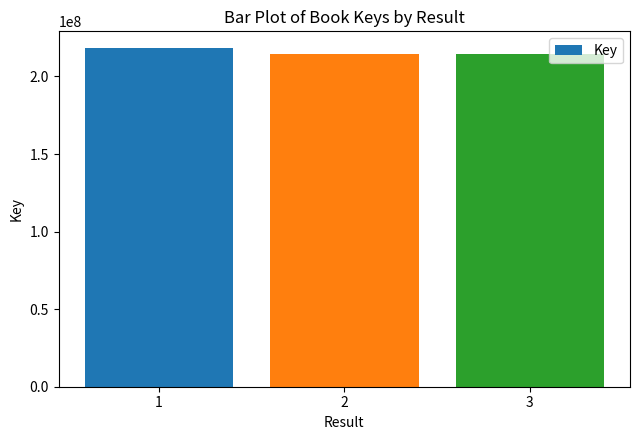

Are the bars grouped side by side (vs. stacked)?

No